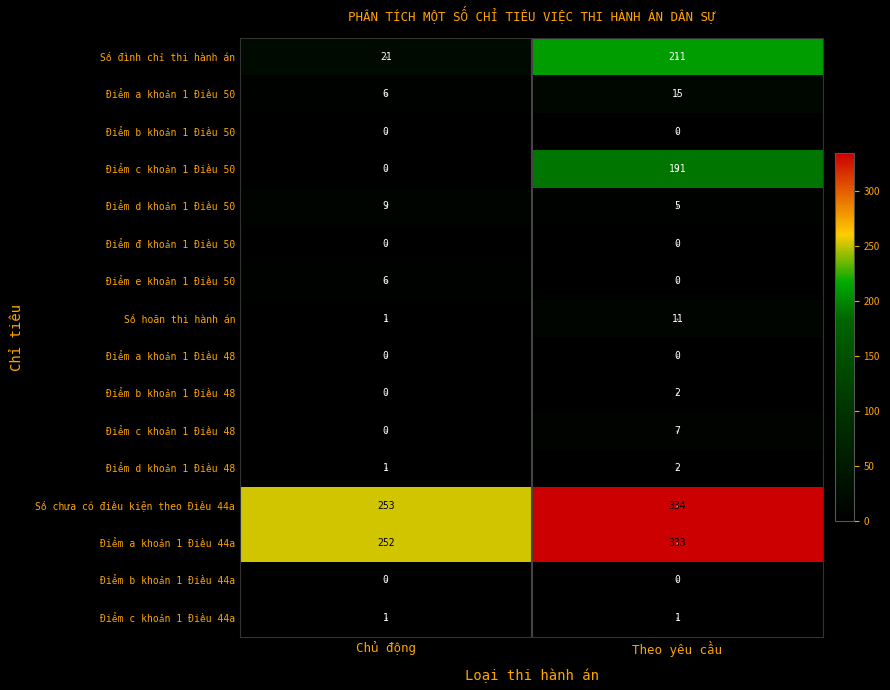

What is the maximum value shown in the chart?

334